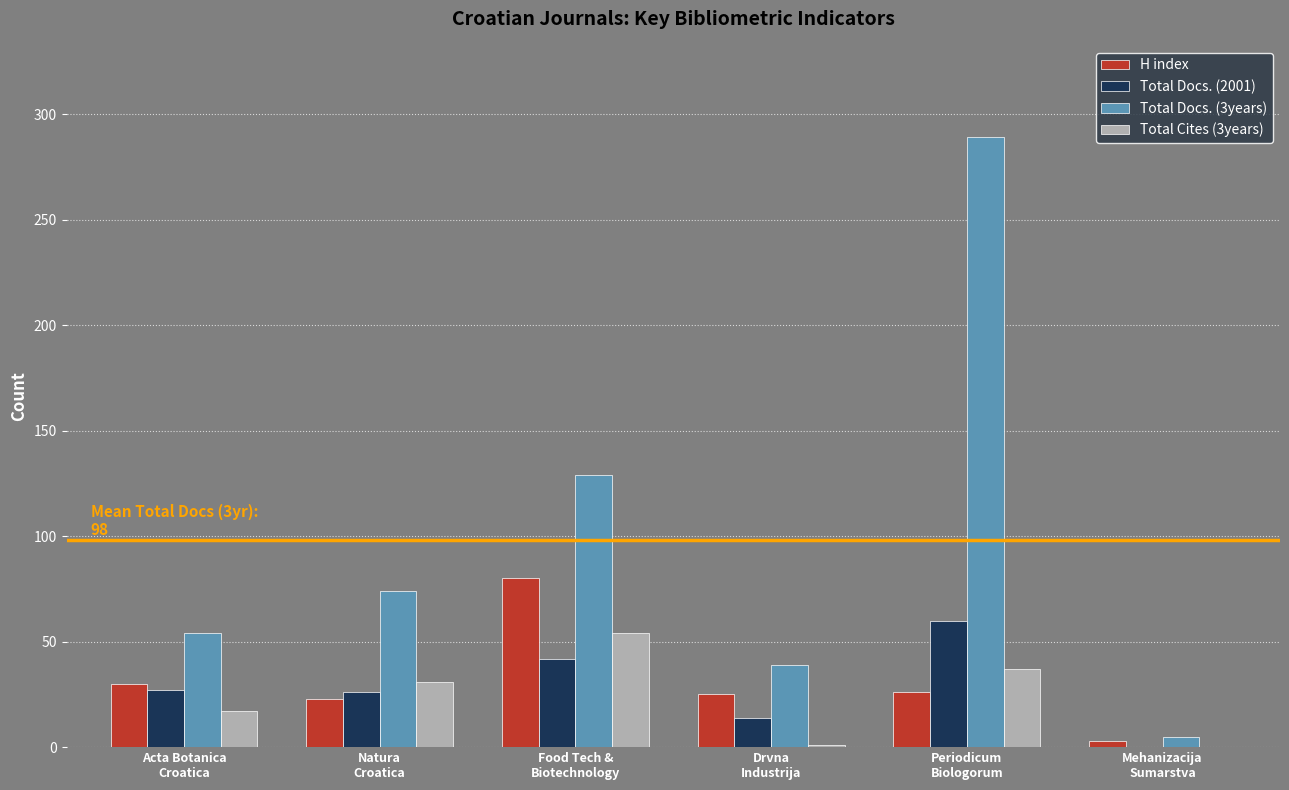

Is it true that Total Docs. (3years) equals 10 at Drvna
Industrija?

False